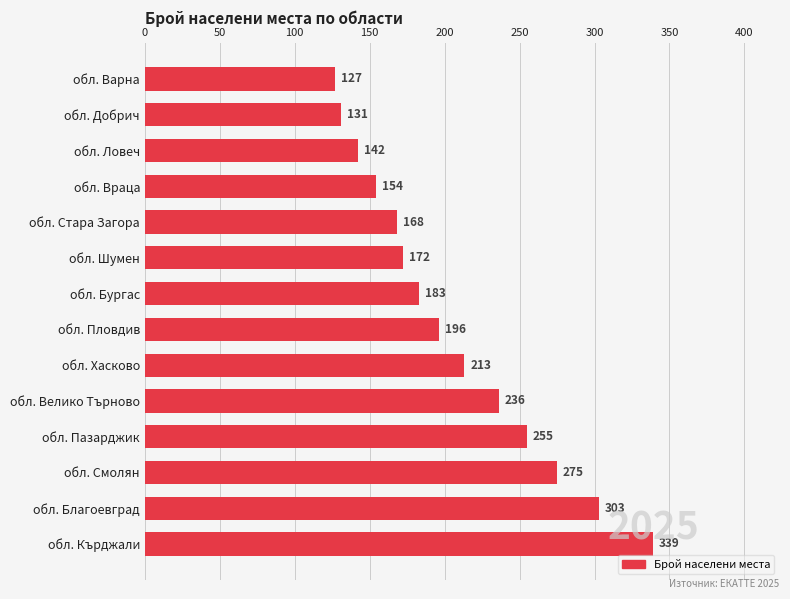

Reading bottom to top, transcribe all the data shown in this chart.

обл. Кърджали=339	обл. Благоевград=303	обл. Смолян=275	обл. Пазарджик=255	обл. Велико Търново=236	обл. Хасково=213	обл. Пловдив=196	обл. Бургас=183	обл. Шумен=172	обл. Стара Загора=168	обл. Враца=154	обл. Ловеч=142	обл. Добрич=131	обл. Варна=127